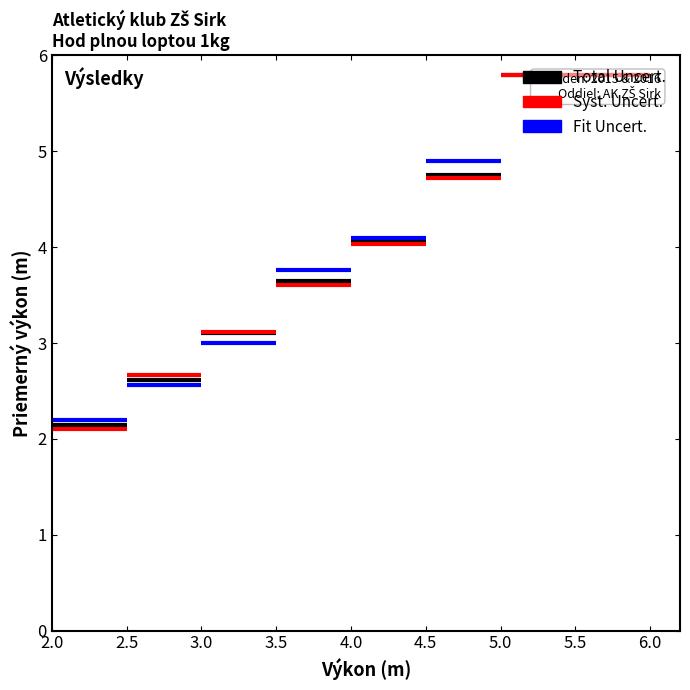

What is the difference between the highest and lowest values at 2.5?

0.1